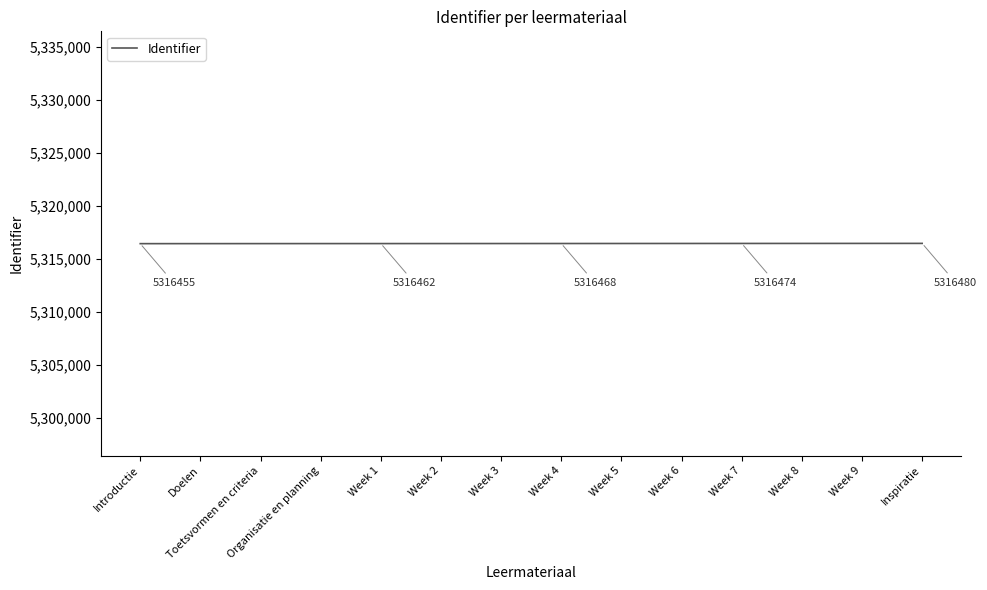

Is it true that the value at Week 2 is 8183024?

False